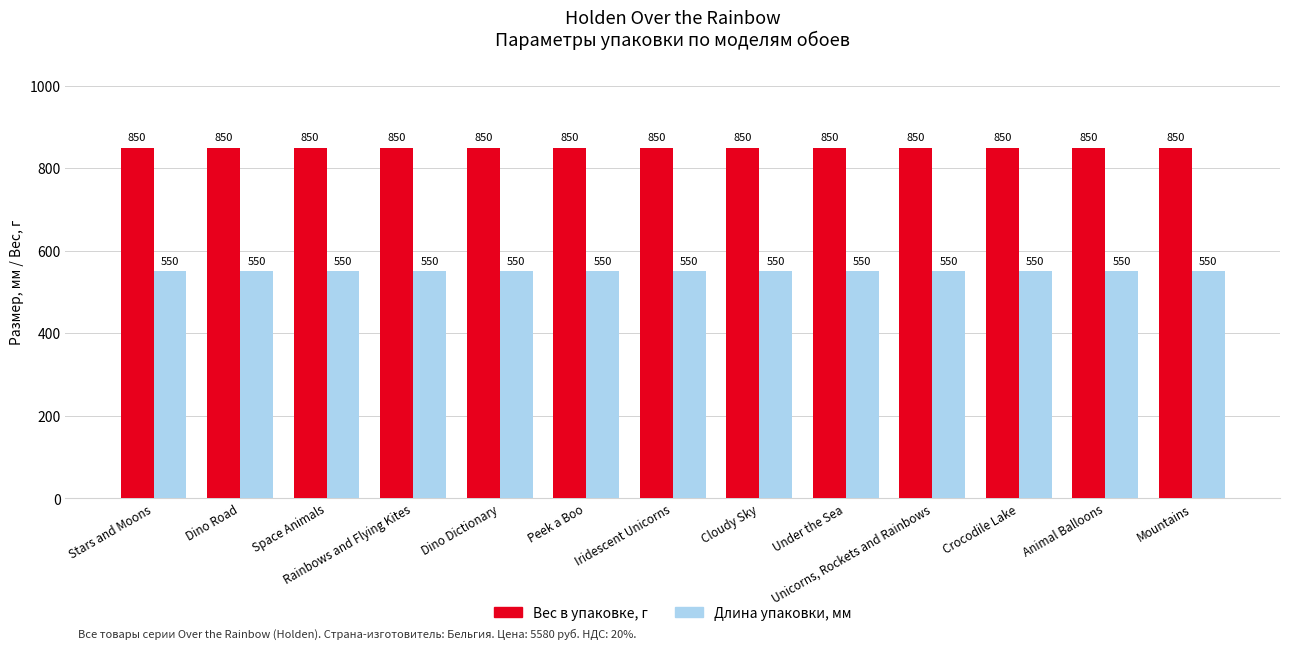

Rank the series by their maximum value, from highest to lowest.

Вес в упаковке, г, Длина упаковки, мм